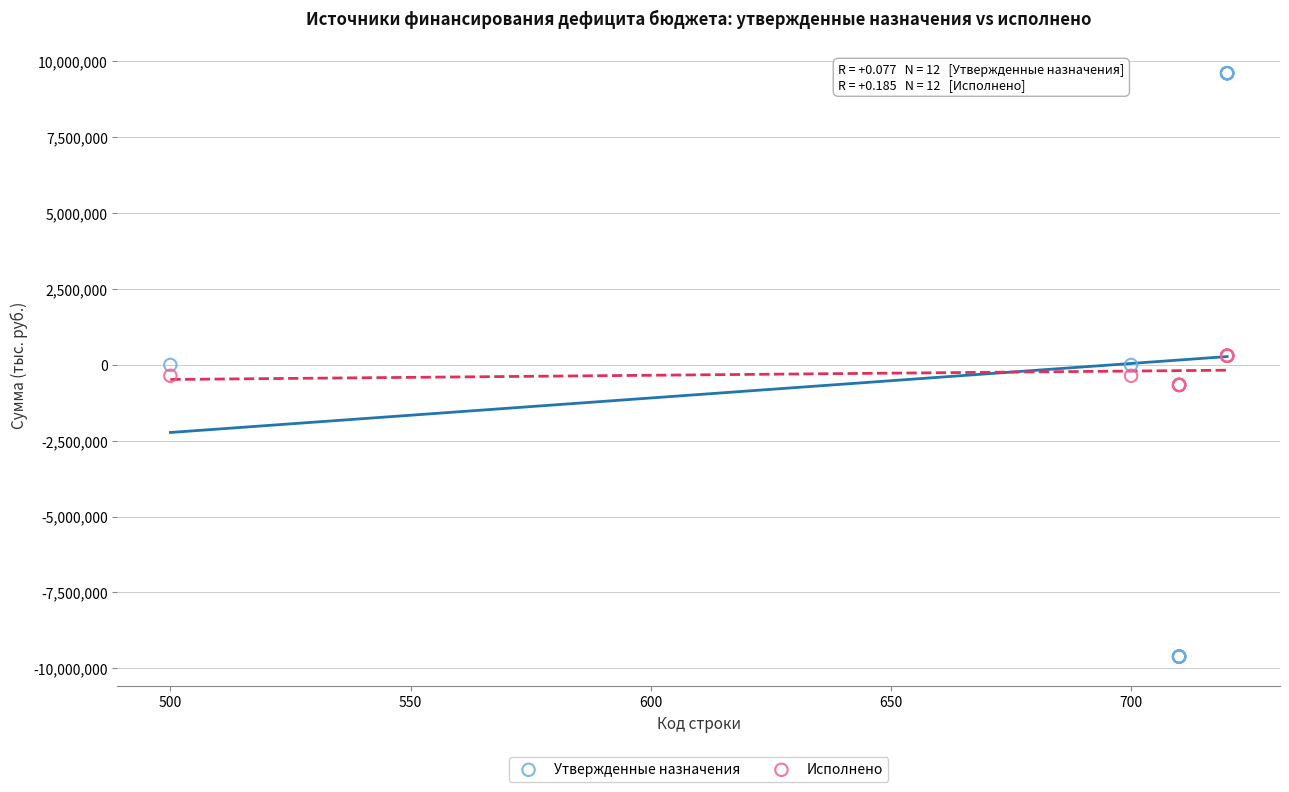

Which series reaches the maximum Y coordinate?

Утвержденные назначения